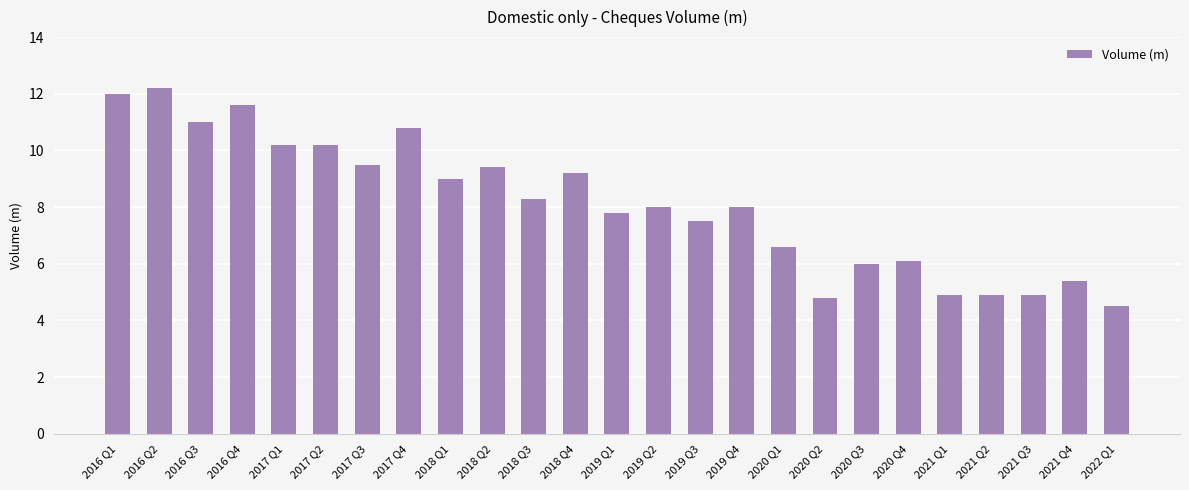

What is the ratio of the value at 2018 Q3 to the value at 2017 Q3?

0.9